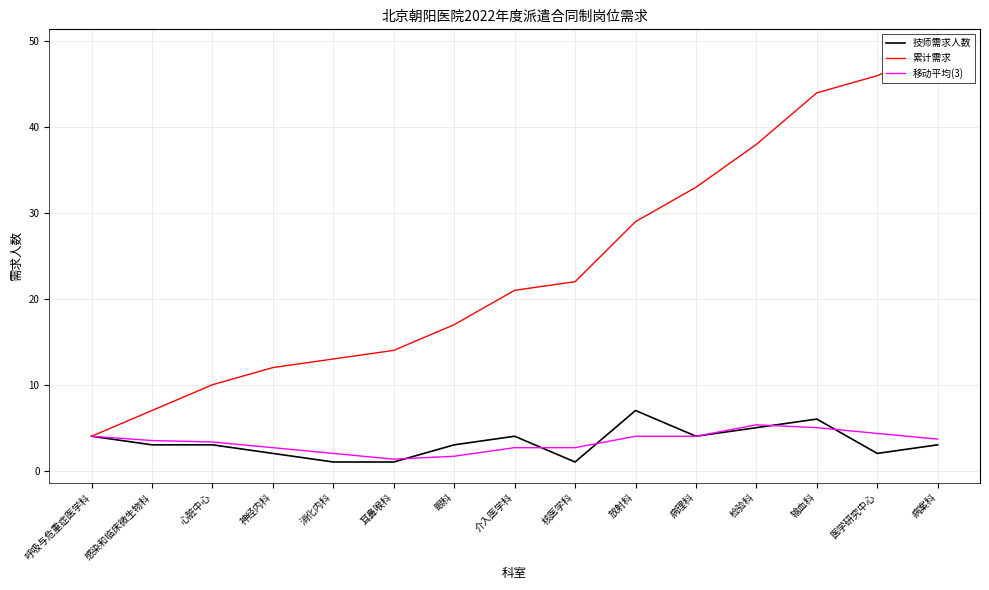

True or false: 技师需求人数 and 累计需求 cross at least once.

False